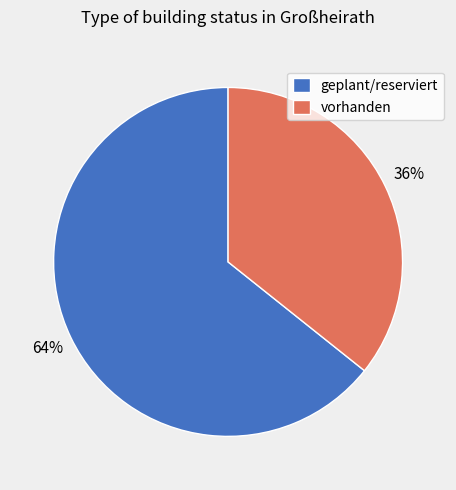

What is the ratio of the value at geplant/reserviert to the value at vorhanden?

1.8